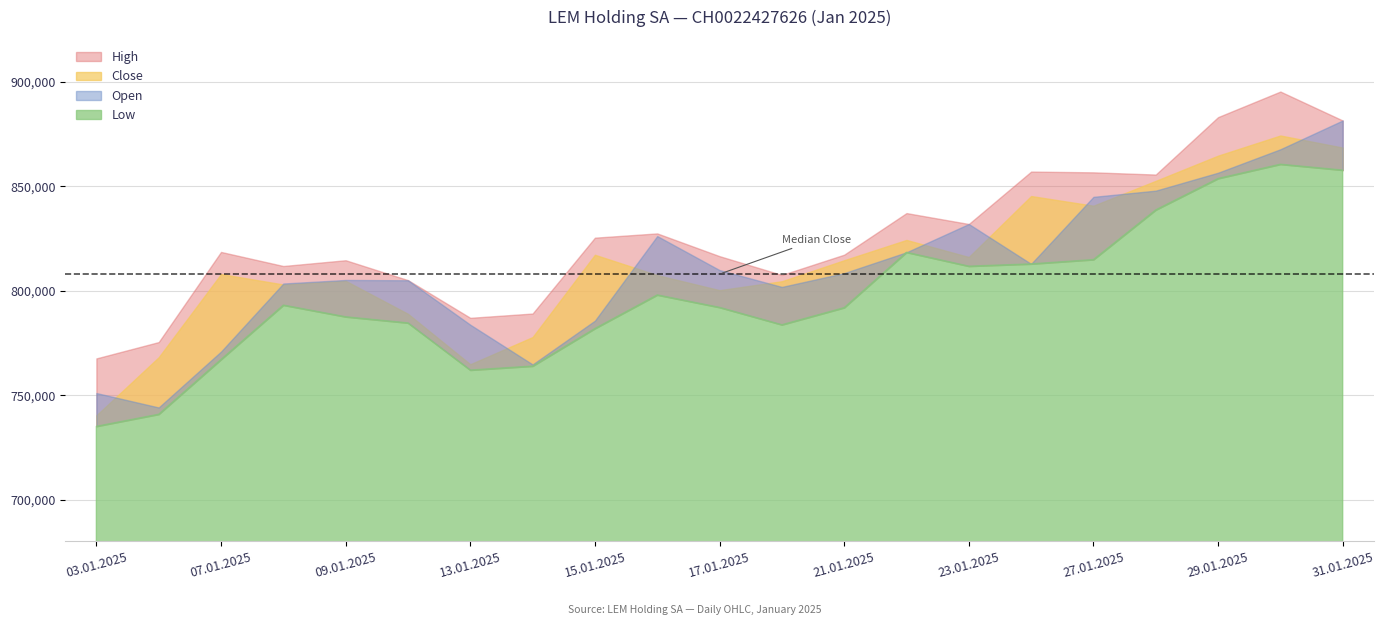

How many categories are shown in the chart?

21